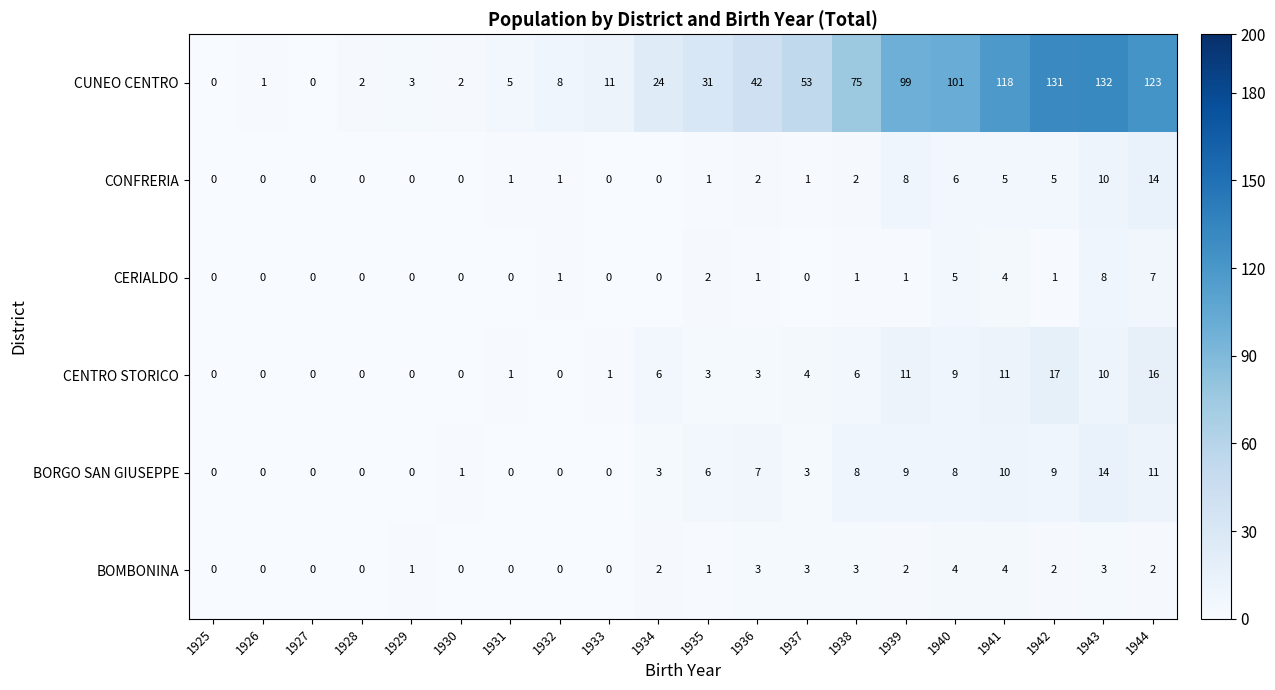

At which label does CENTRO STORICO first exceed 3?

1934